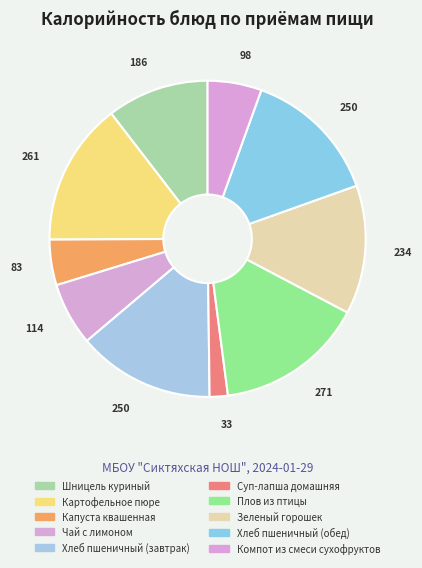

Does Чай с лимоном represent more than half of the total?

No